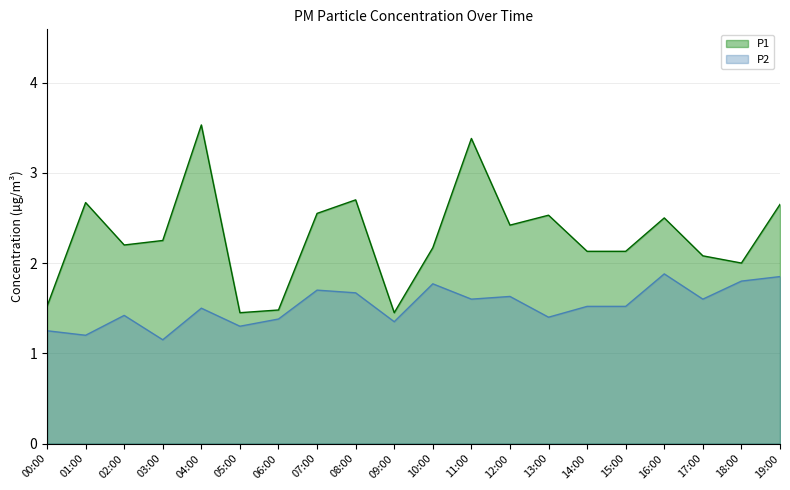

At which category does P1 reach its first local valley?

02:00